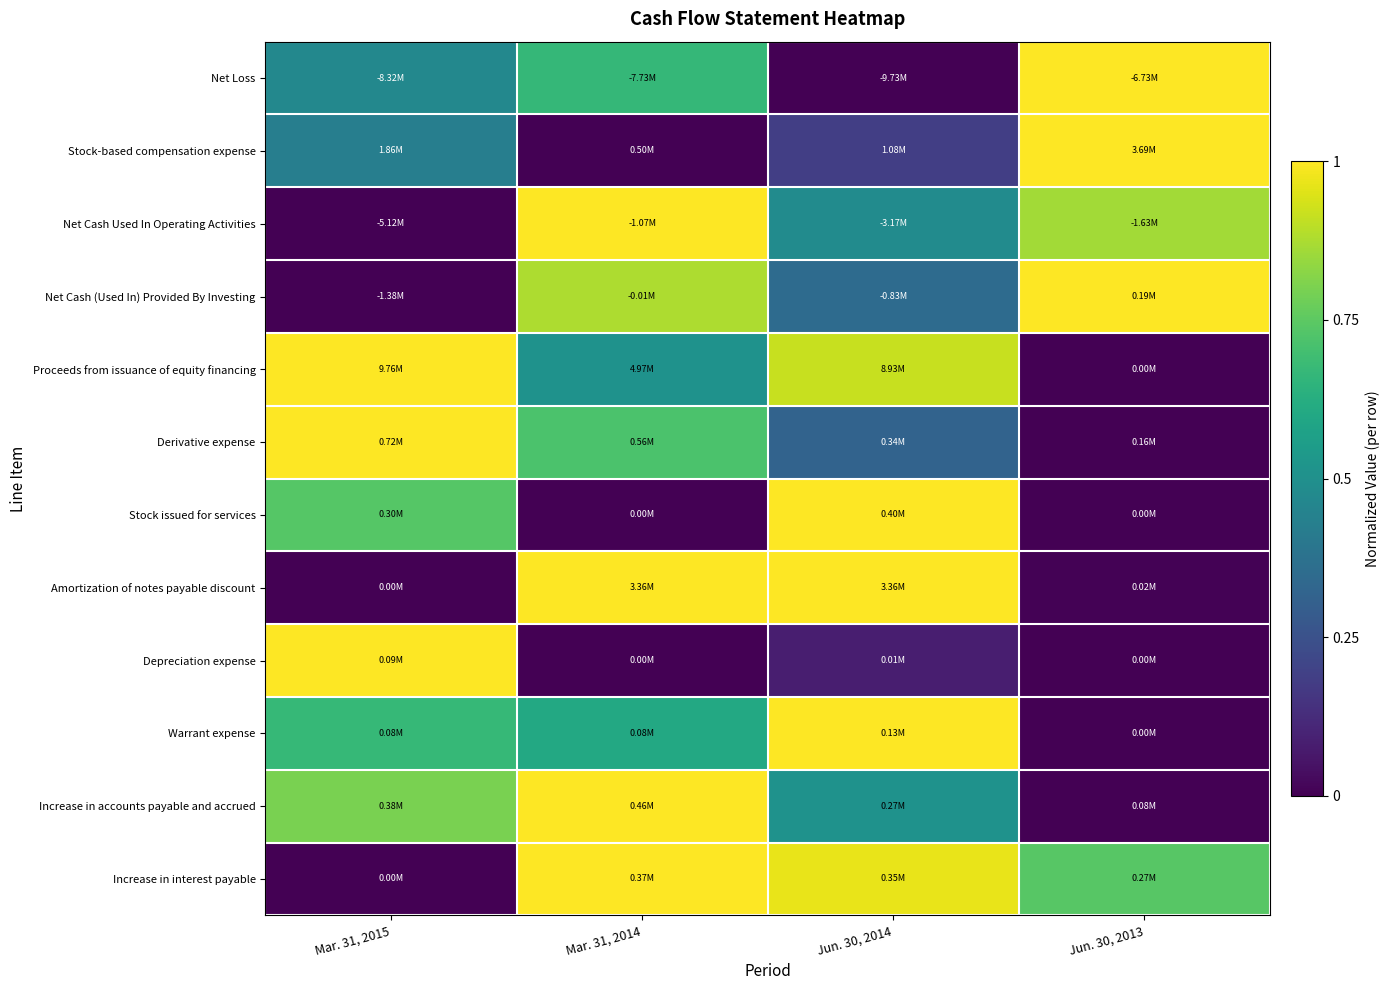

Which category has the highest value across all series?

Jun. 30, 2013